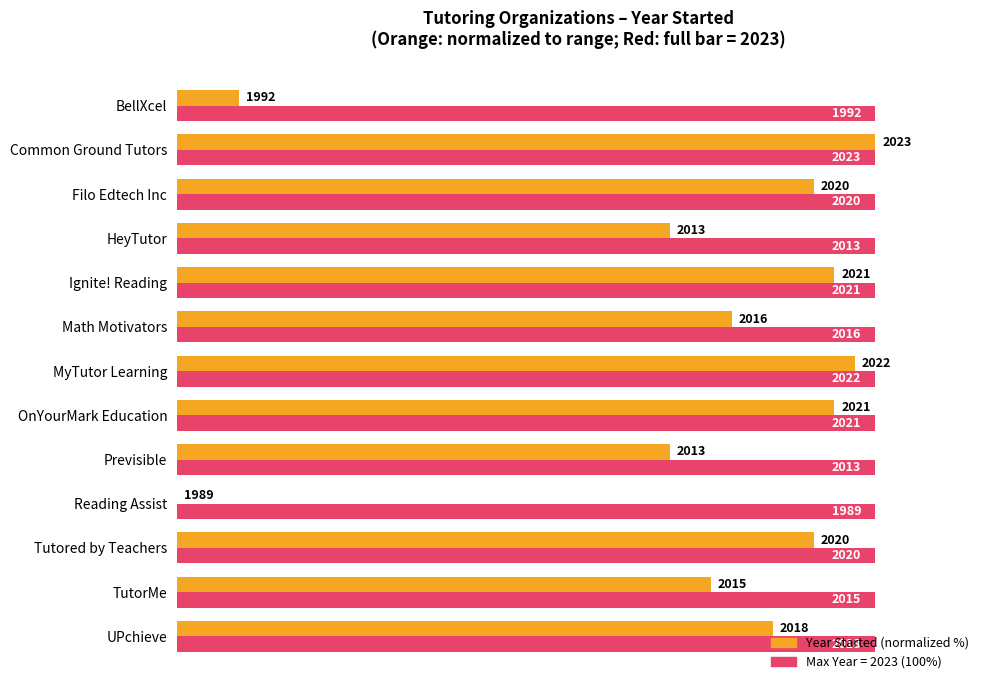

The Year Started (normalized %) series shows 44.8 at Tutored by Teachers. True or false?

False